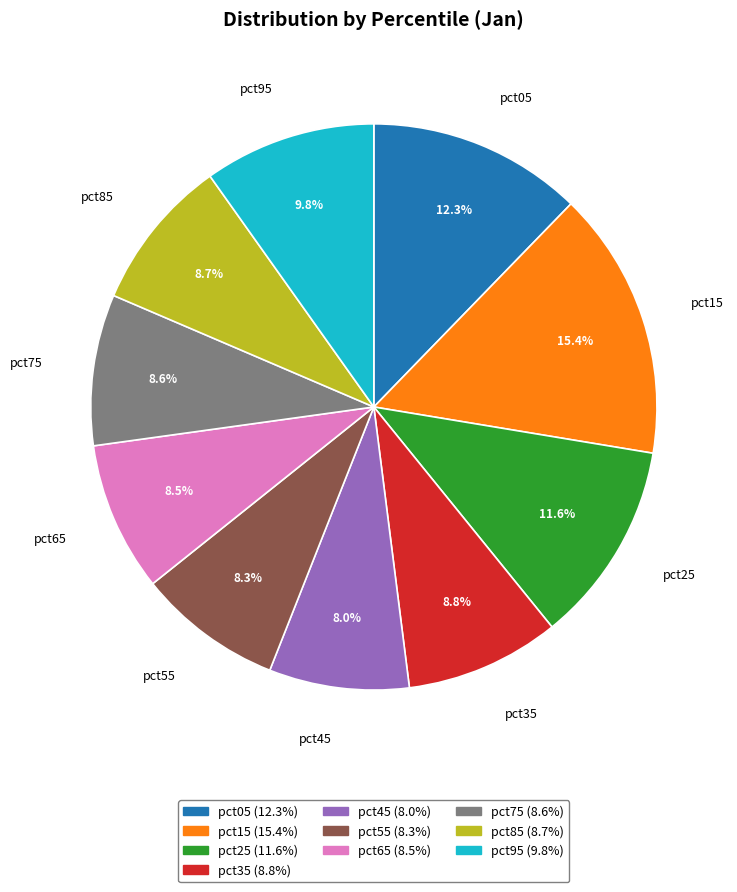

Do pct85 and pct25 together represent more than half of the pie?

No